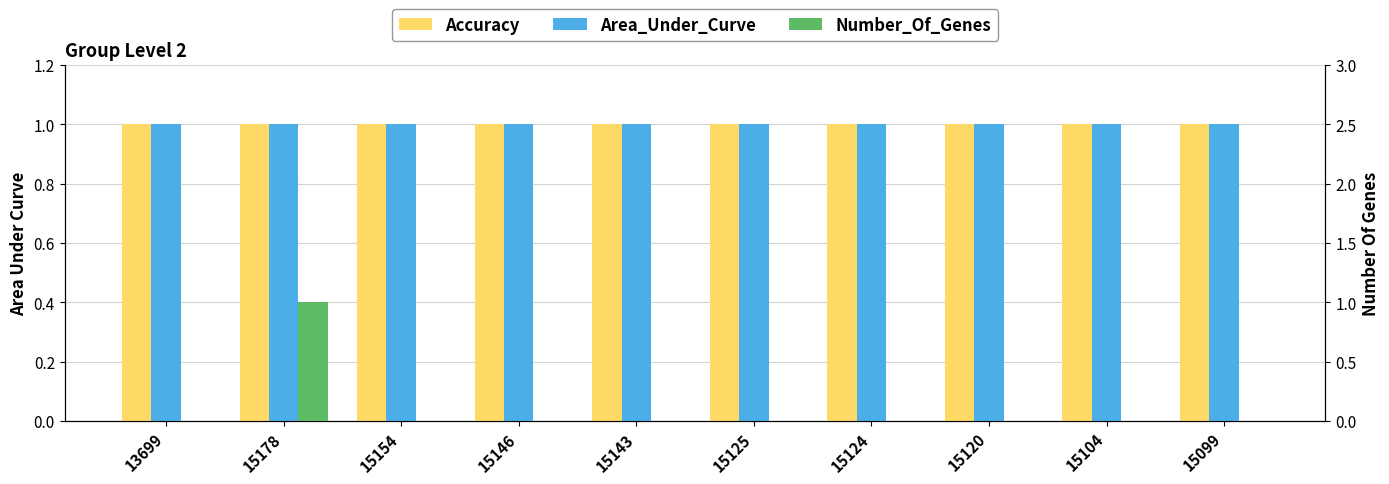

How many groups of bars are there?

10